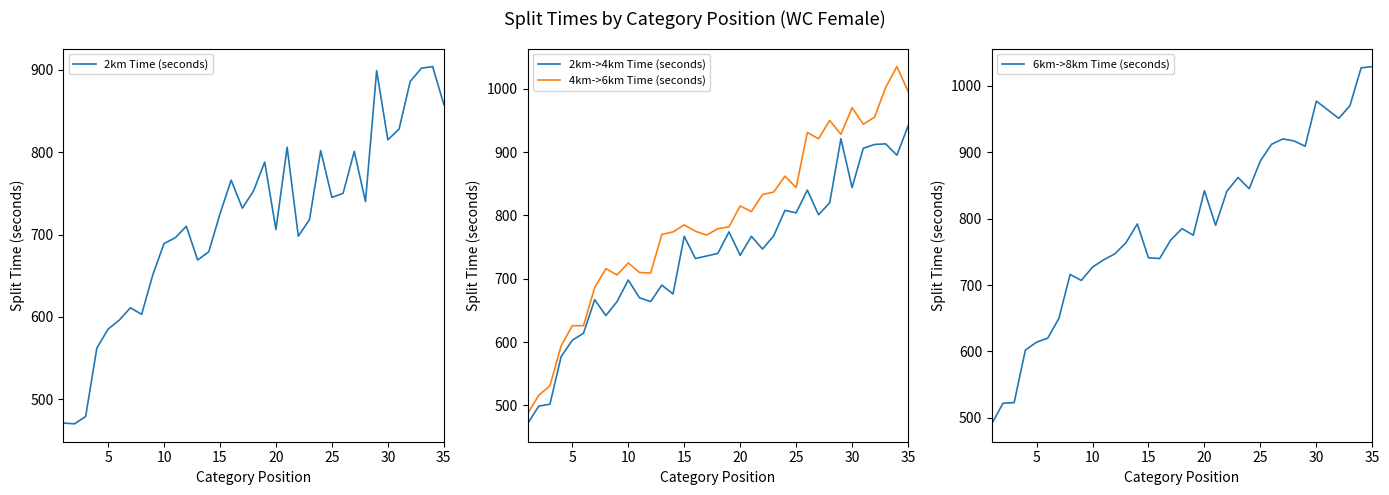

What is the highest value of the 4km->6km Time (seconds) series?

1035